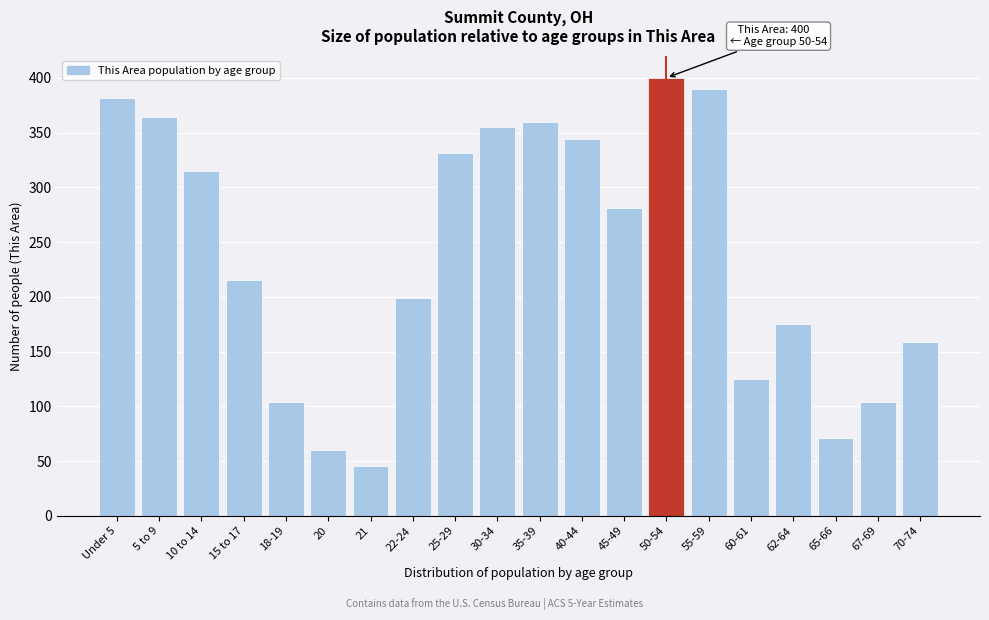

Reading left to right, extract all data points from this chart.

Under 5=382	5 to 9=364	10 to 14=315	15 to 17=215	18-19=104	20=60	21=45	22-24=199	25-29=331	30-34=355	35-39=360	40-44=344	45-49=281	50-54=400	55-59=390	60-61=125	62-64=175	65-66=71	67-69=104	70-74=159